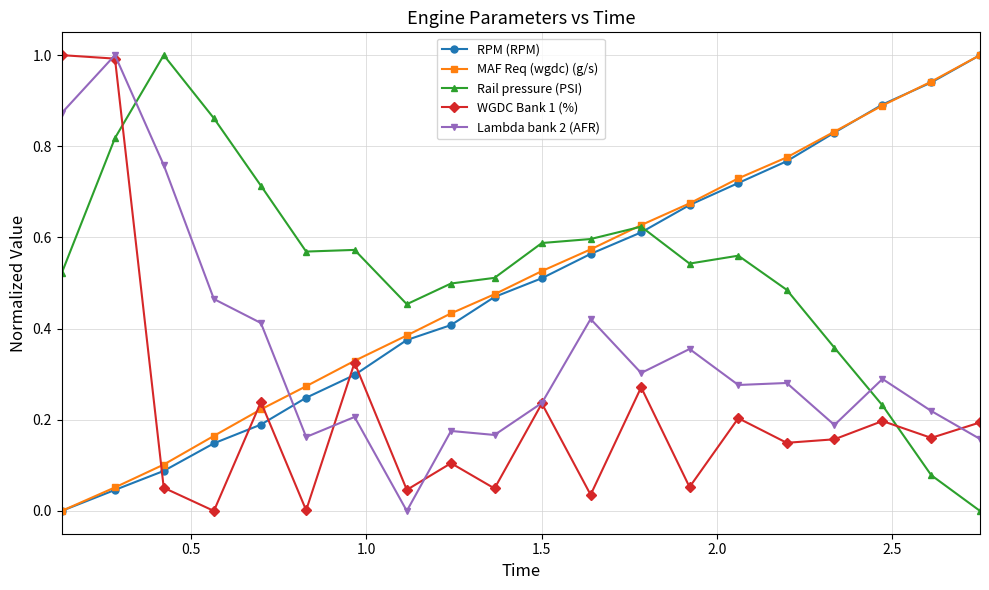

True or false: MAF Req (wgdc) (g/s) has more than 1 interior local peaks.

False